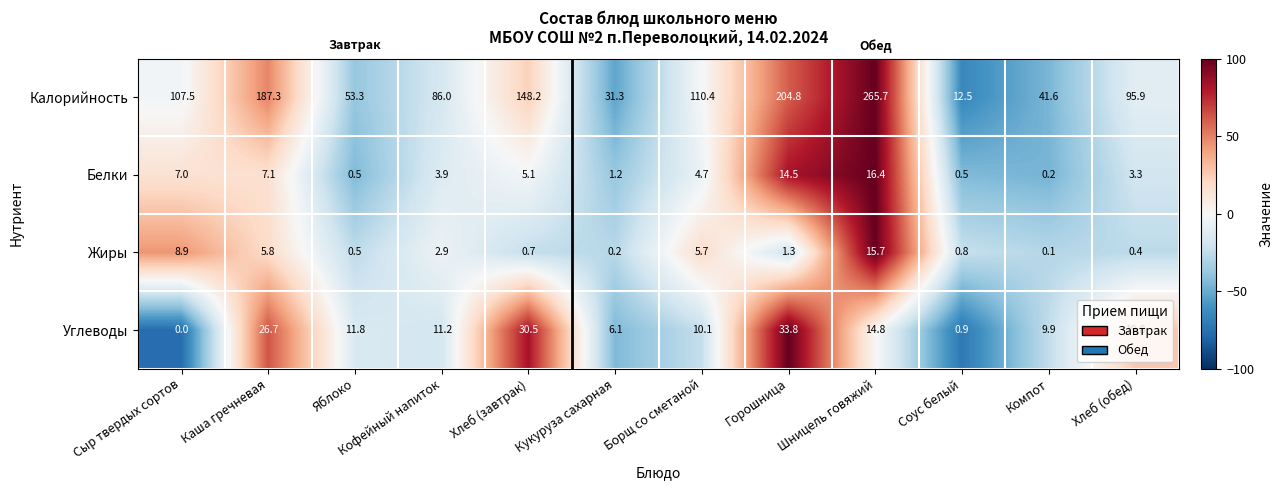

Which label corresponds to the largest value in the chart?

Шницель говяжий